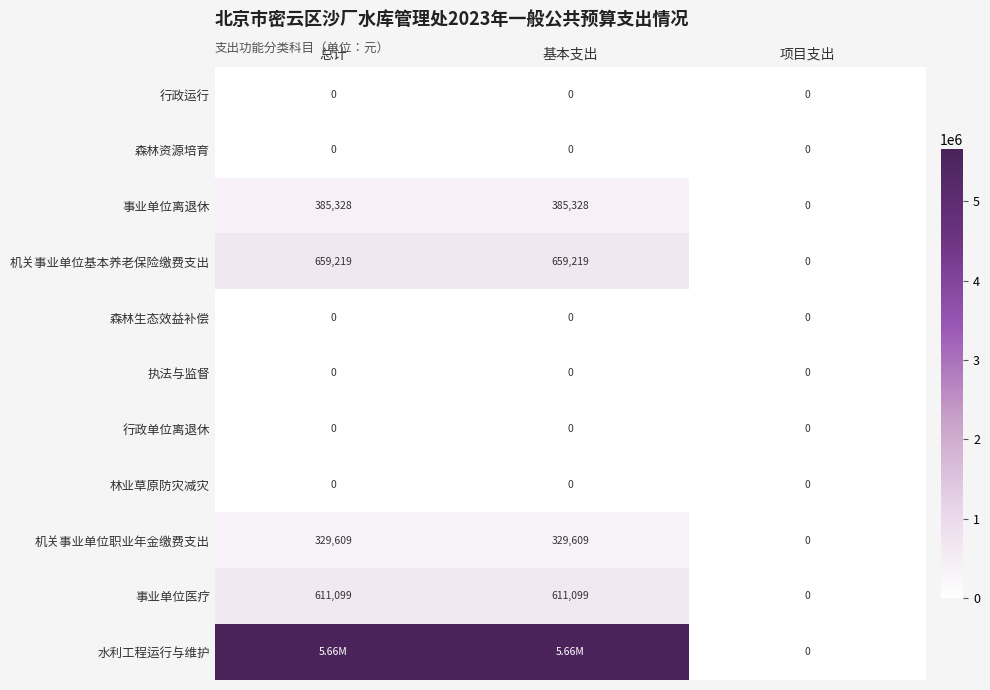

Is it true that 行政单位离退休 equals 0.0 at 基本支出?

True